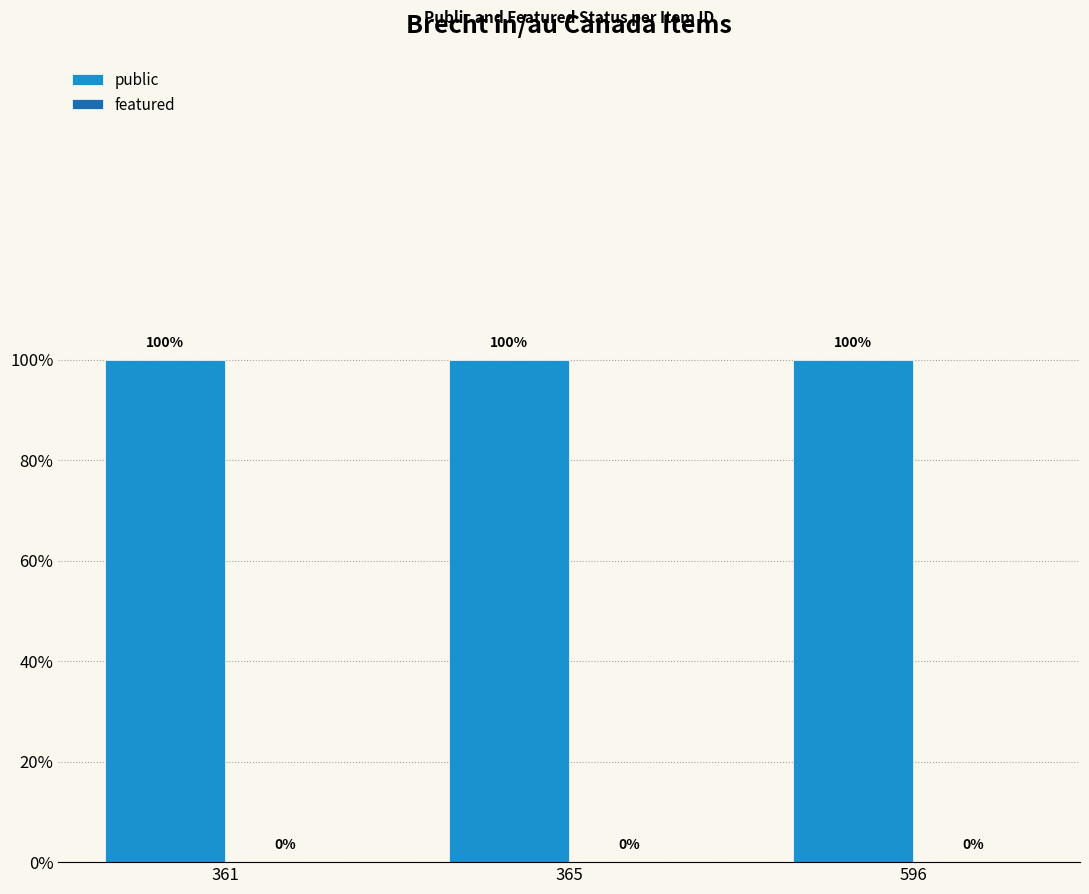

Which series has the largest range (max minus min)?

public